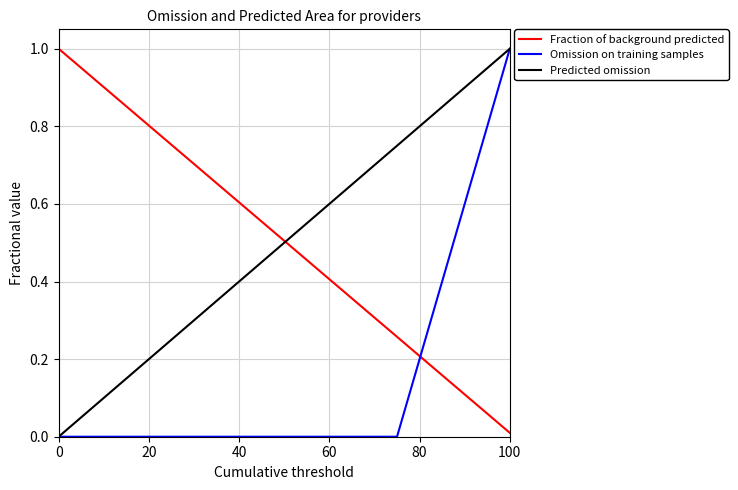

What is the greatest value displayed?

1.0